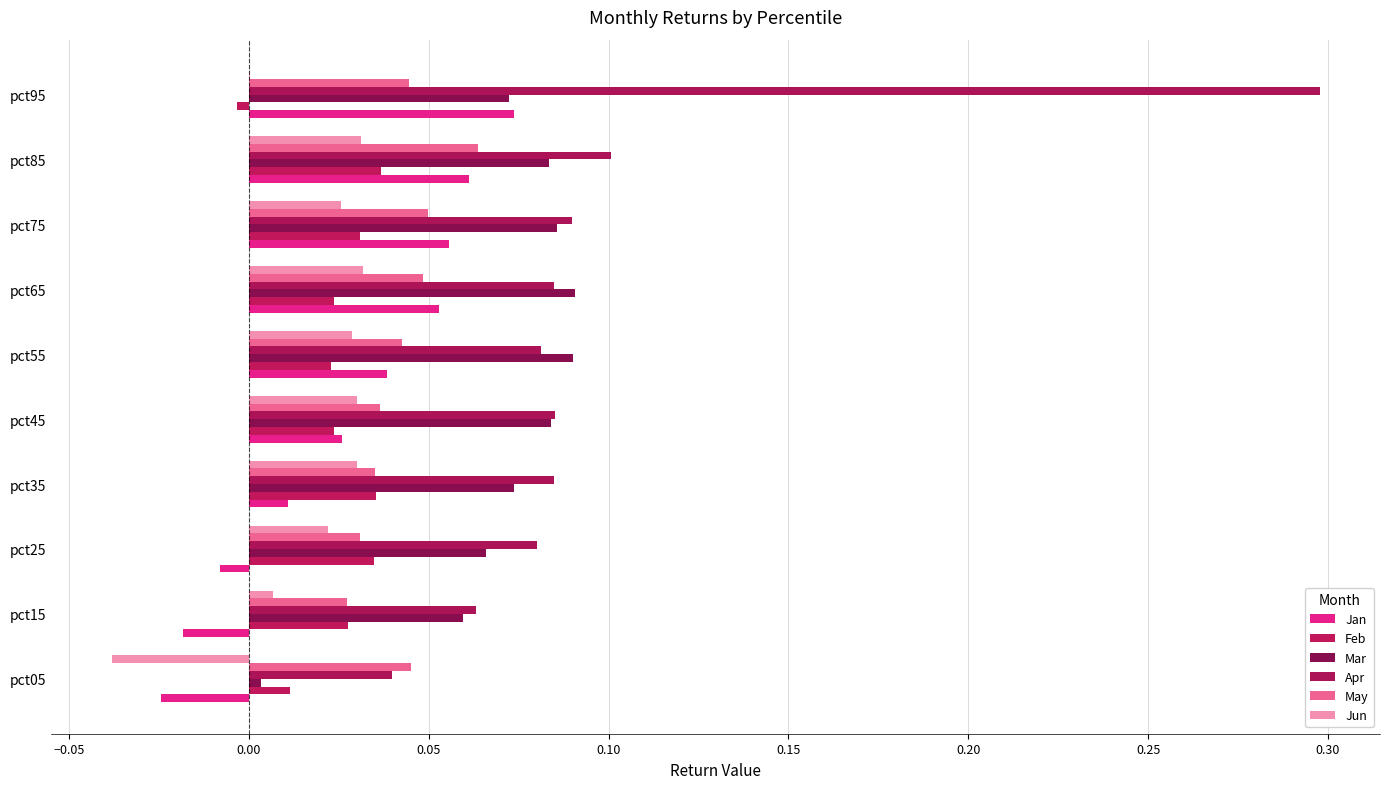

Which series has the largest total across all categories?

Apr